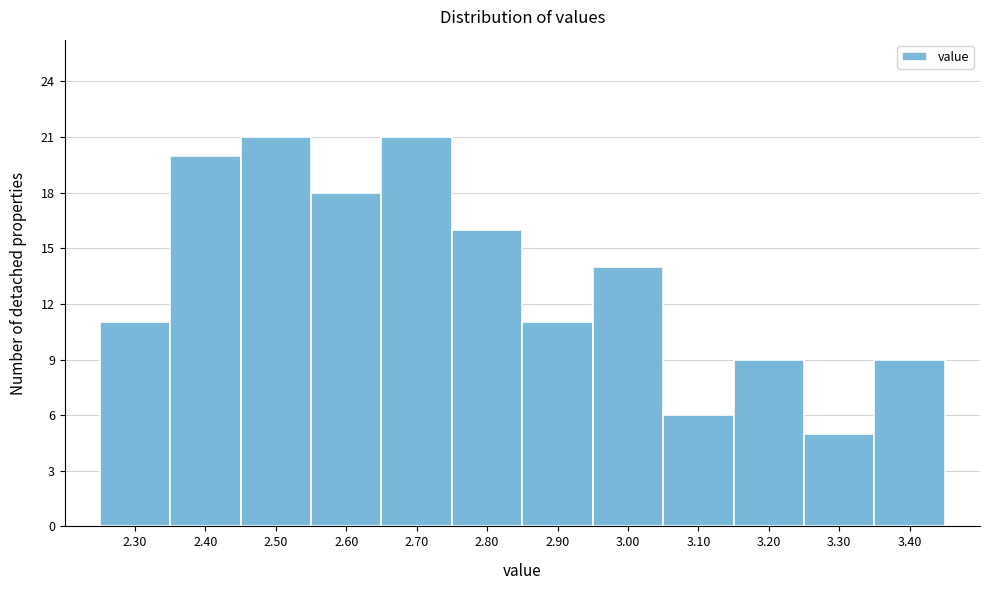

Reading left to right, extract all data points from this chart.

2.30=11	2.40=20	2.50=21	2.60=18	2.70=21	2.80=16	2.90=11	3.00=14	3.10=6	3.20=9	3.30=5	3.40=9